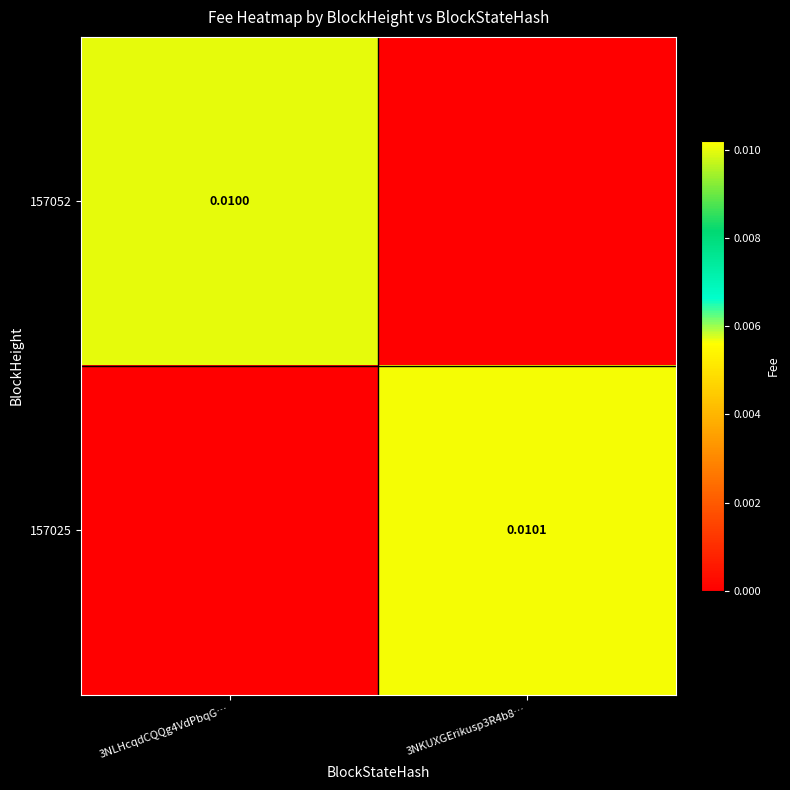

Is it true that 157025 equals 0.0 at 3NKUXGErikusp3R4b8…?

False